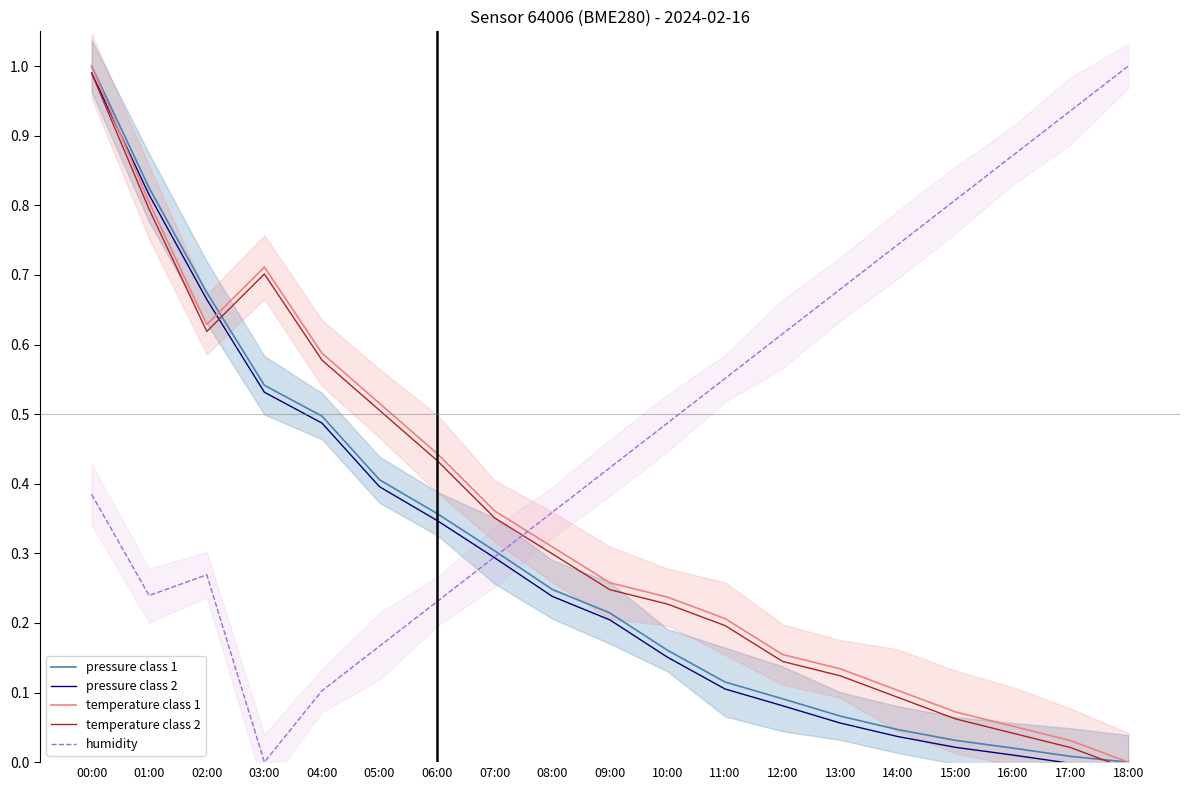

Which category has the highest value in the temperature class 2 series?

00:00